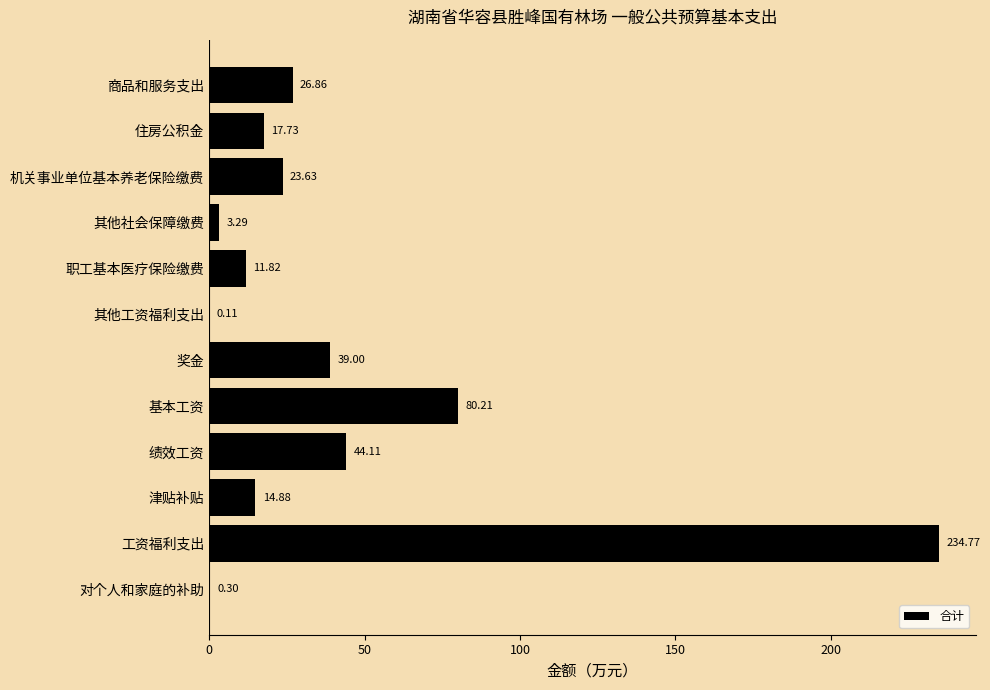

What is the greatest value displayed?

234.8